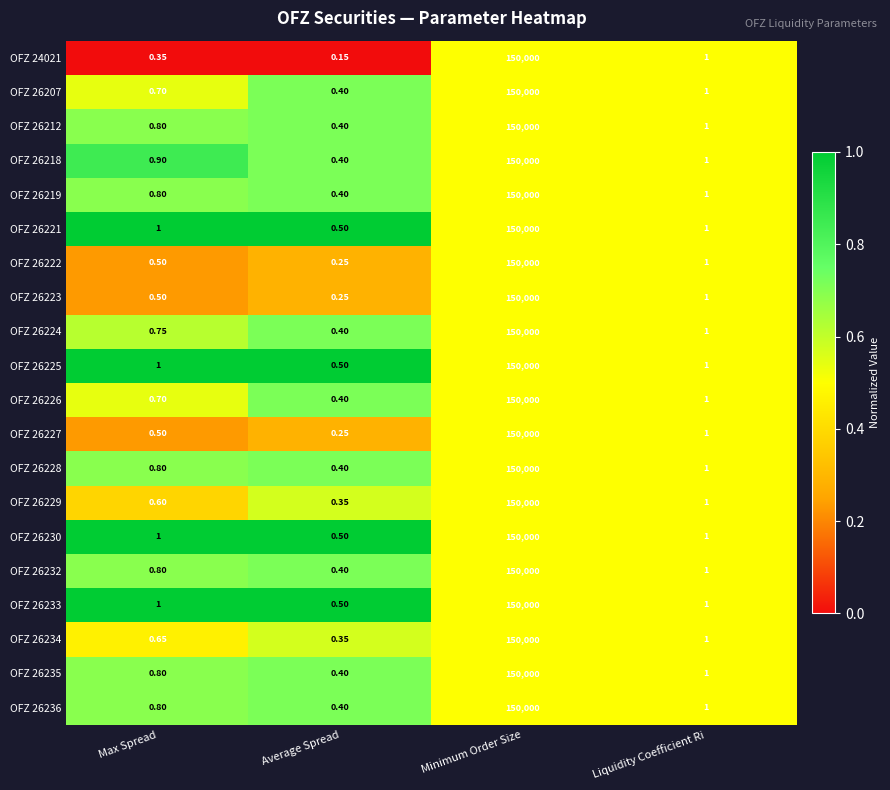

At which category is the sum across all series the highest?

Minimum Order Size